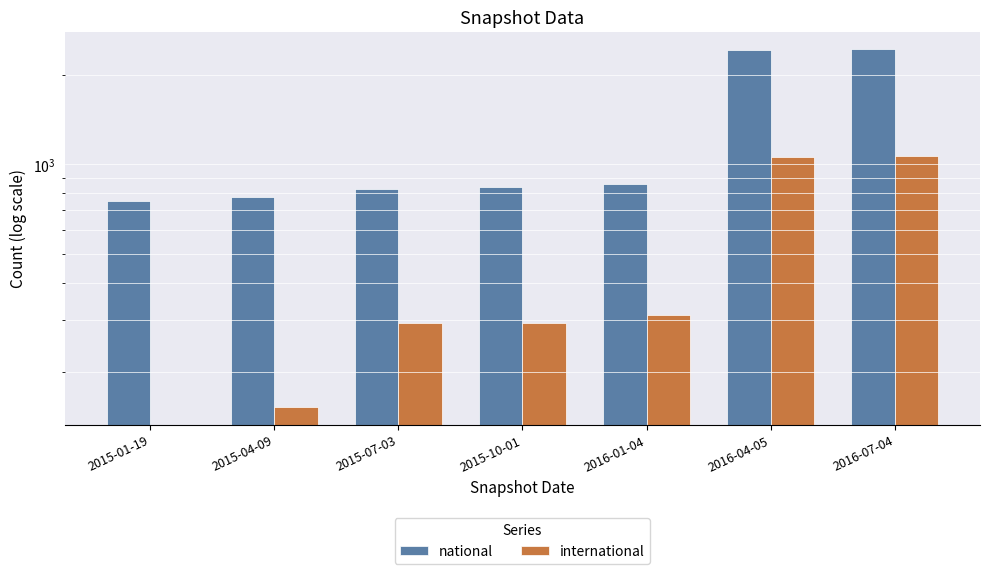

What is the value of the national bar at the 6th from the left?

2425